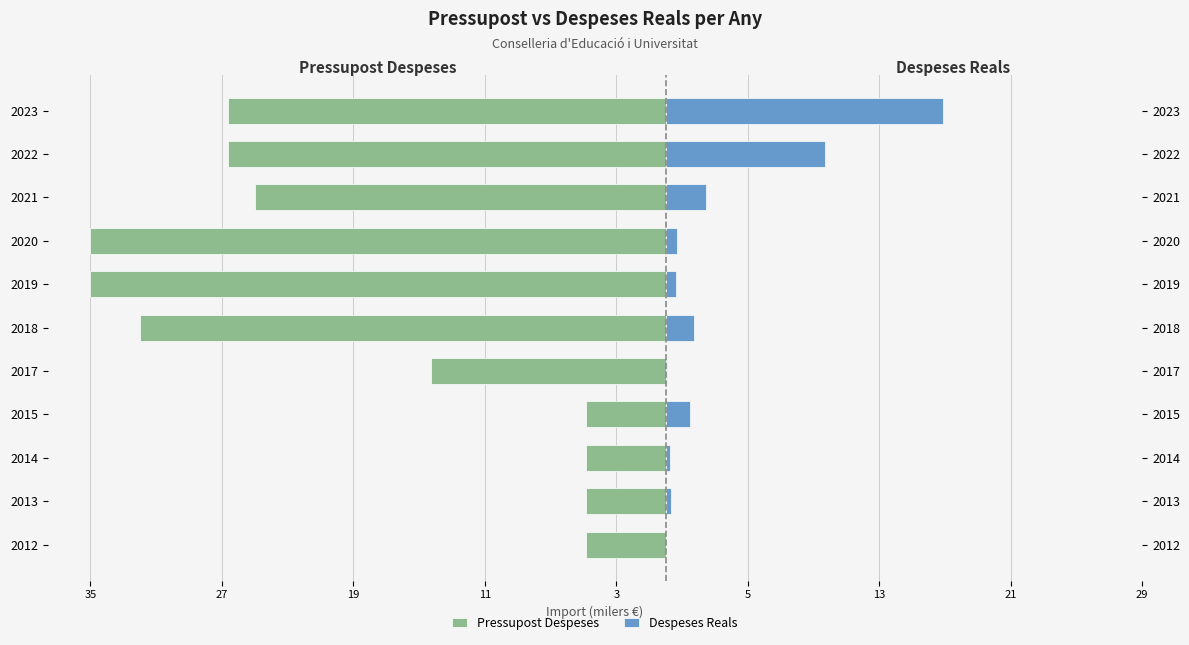

What position from the left is 35?

1